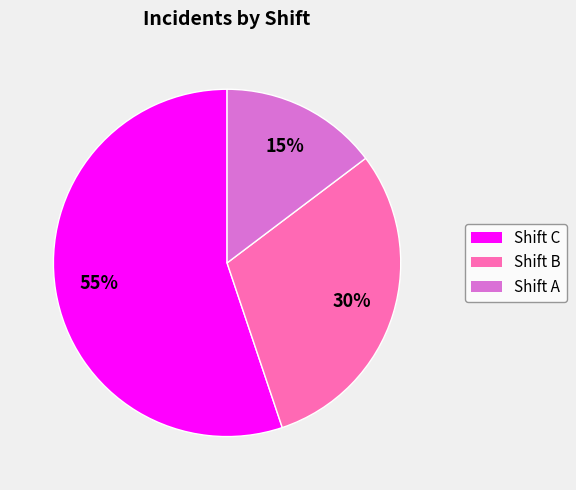

How many segments does this pie chart have?

3